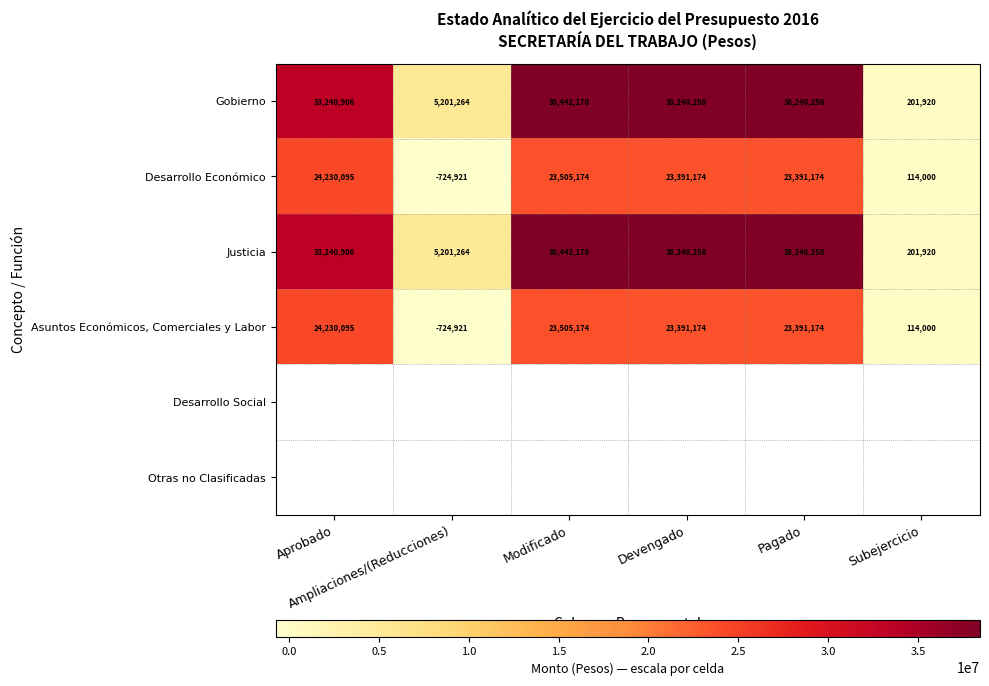

At which category does the chart reach its peak across all series?

Modificado